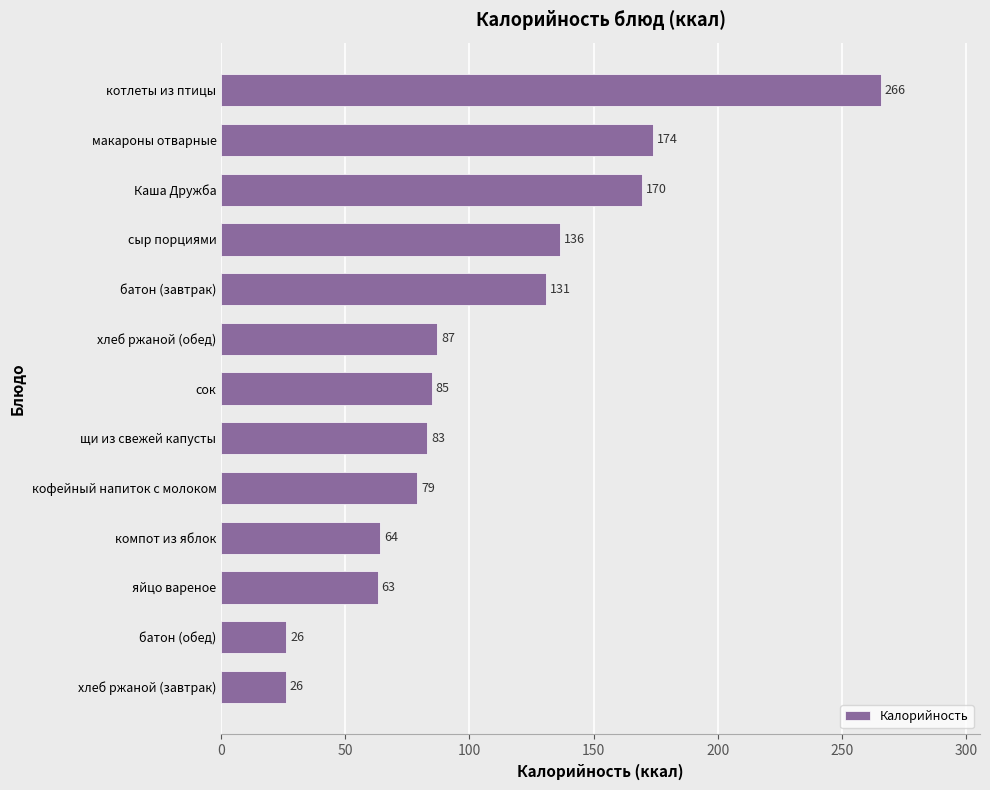

Where is the data nearest to the value 145?

сыр порциями